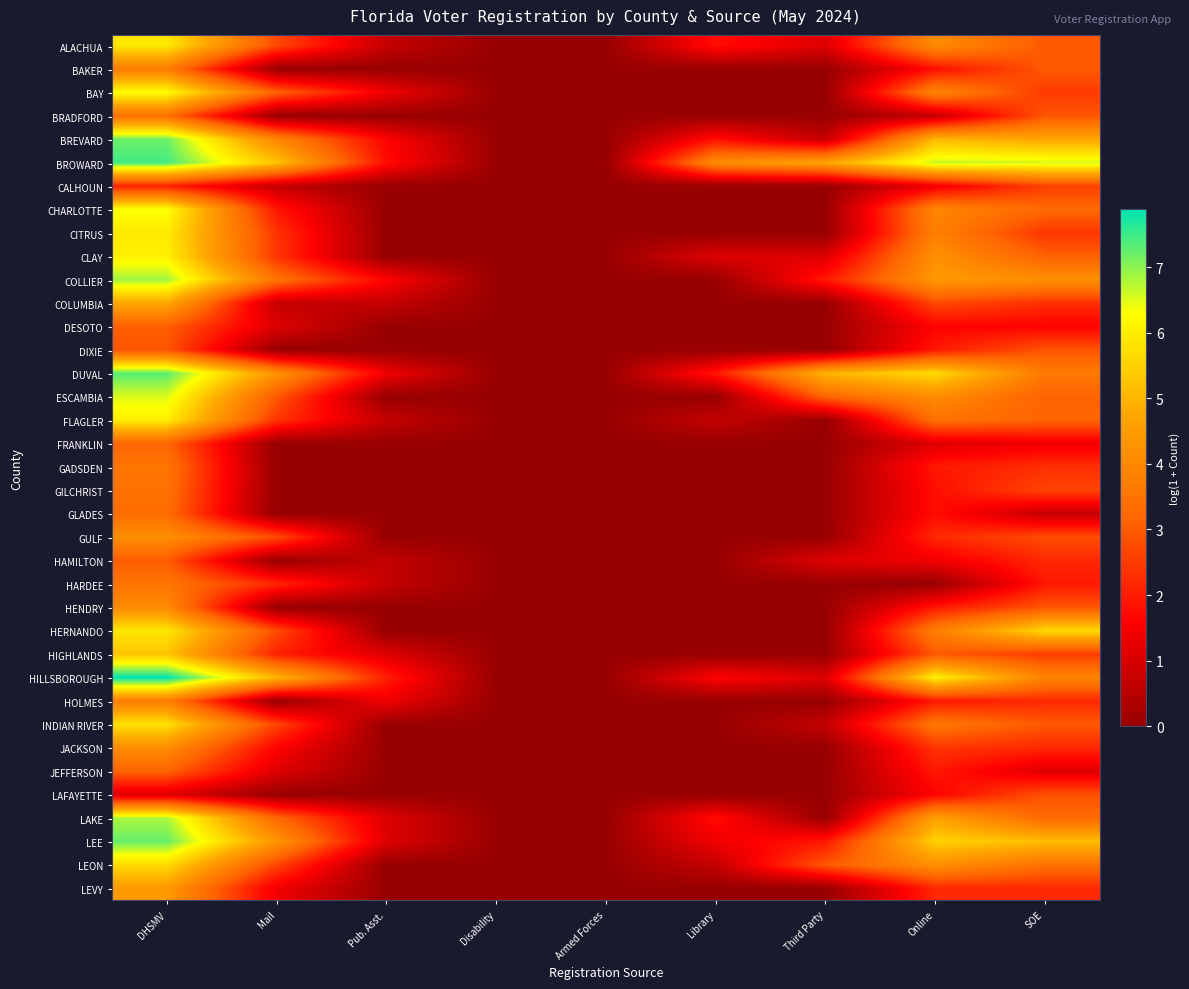

At how many categories does at least one series exceed 1?

7